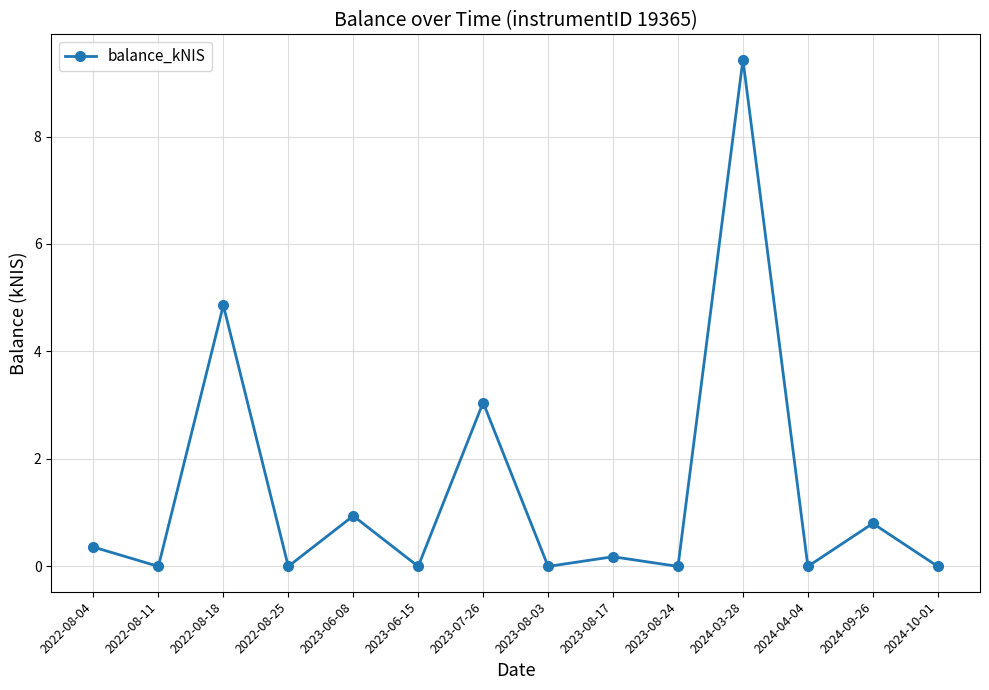

What is the greatest value displayed?

9.4